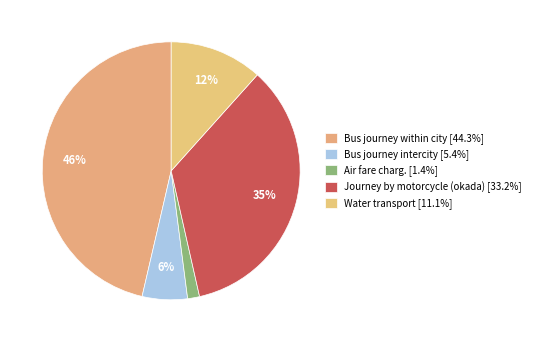

Rank the categories by value from highest to lowest.

Bus journey within city, Journey by motorcycle (okada), Water transport, Bus journey intercity, Air fare charg.